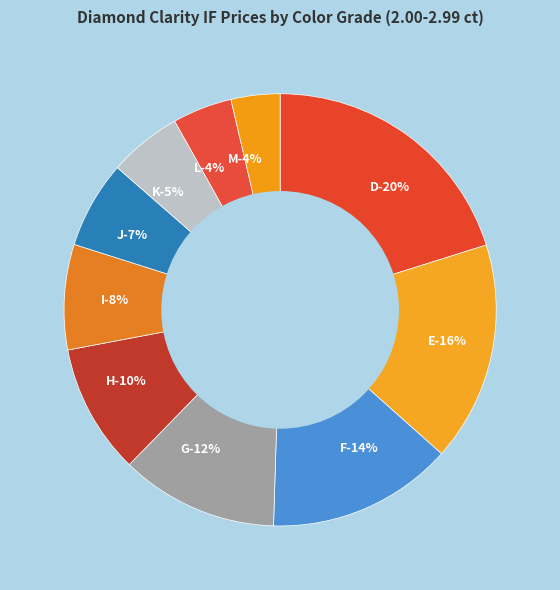

True or false: G accounts for 23% of the total.

False